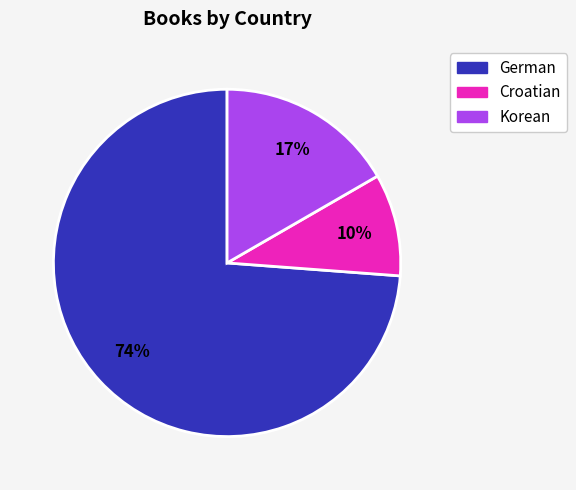

The German slice represents 68% of the pie. True or false?

False